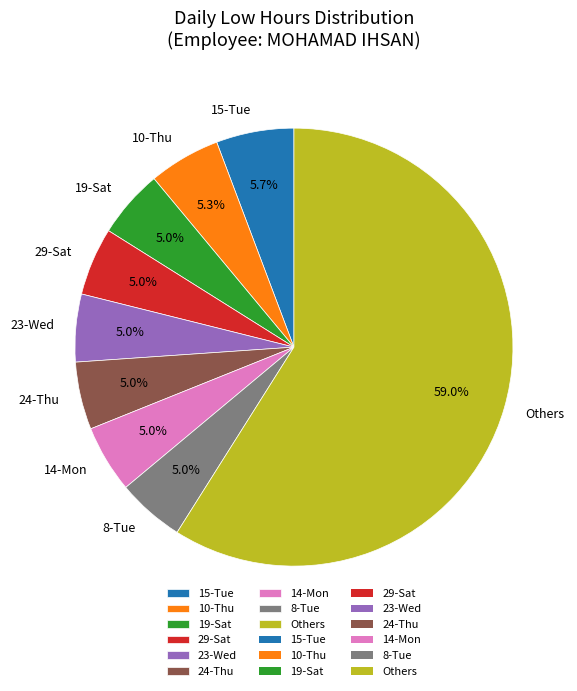

Which category accounts for the majority?

Others